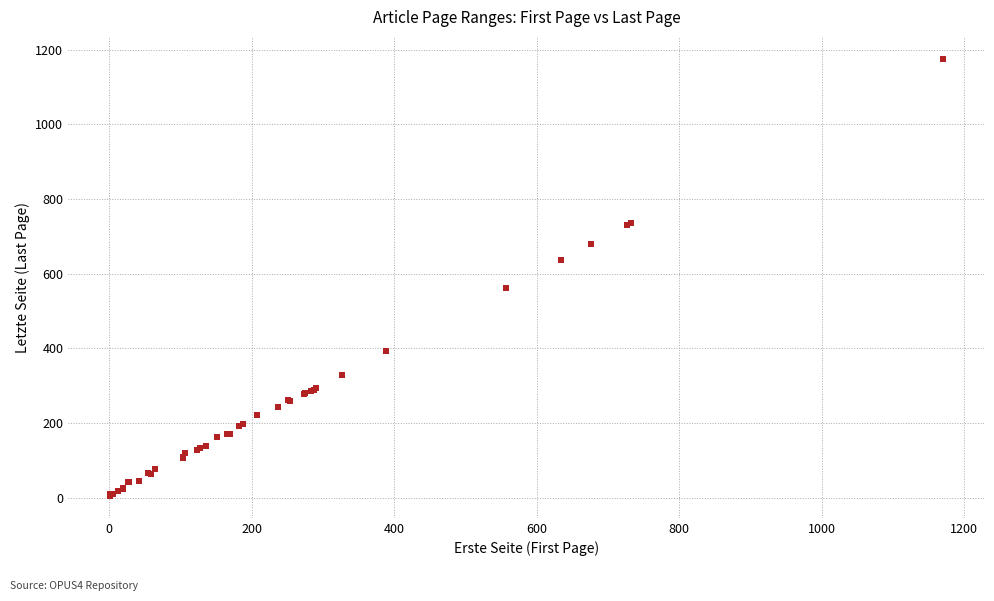

What Y value in the scatter plot is closest to 590?

561